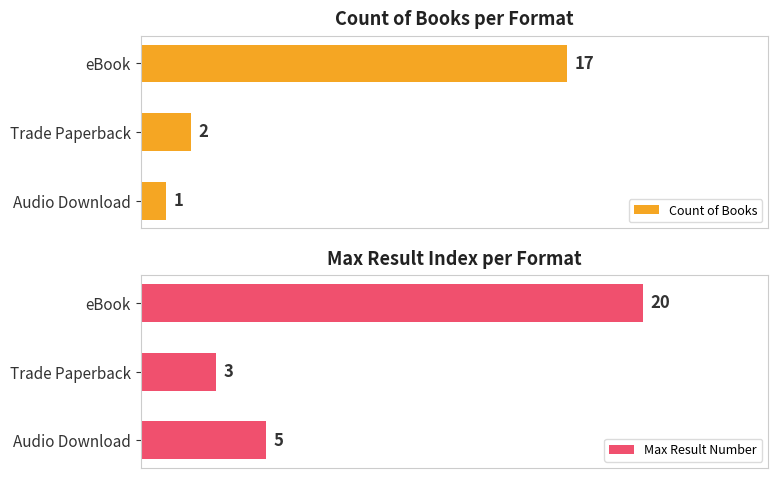

At which label is Max Result Number closest to 11?

Audio Download